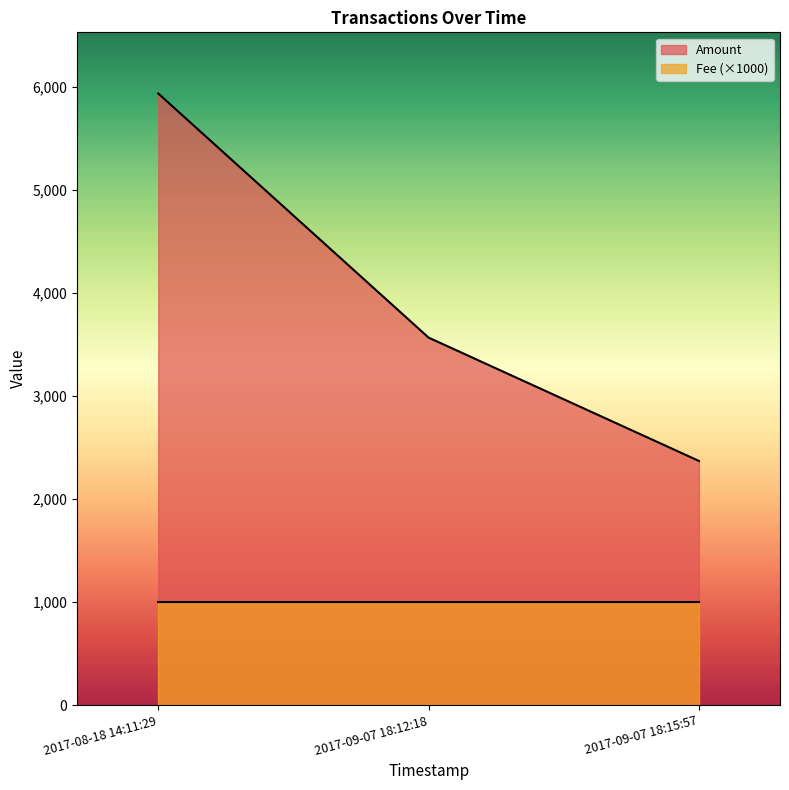

Read the value at 2017-08-18 14:11:29.

5936.8